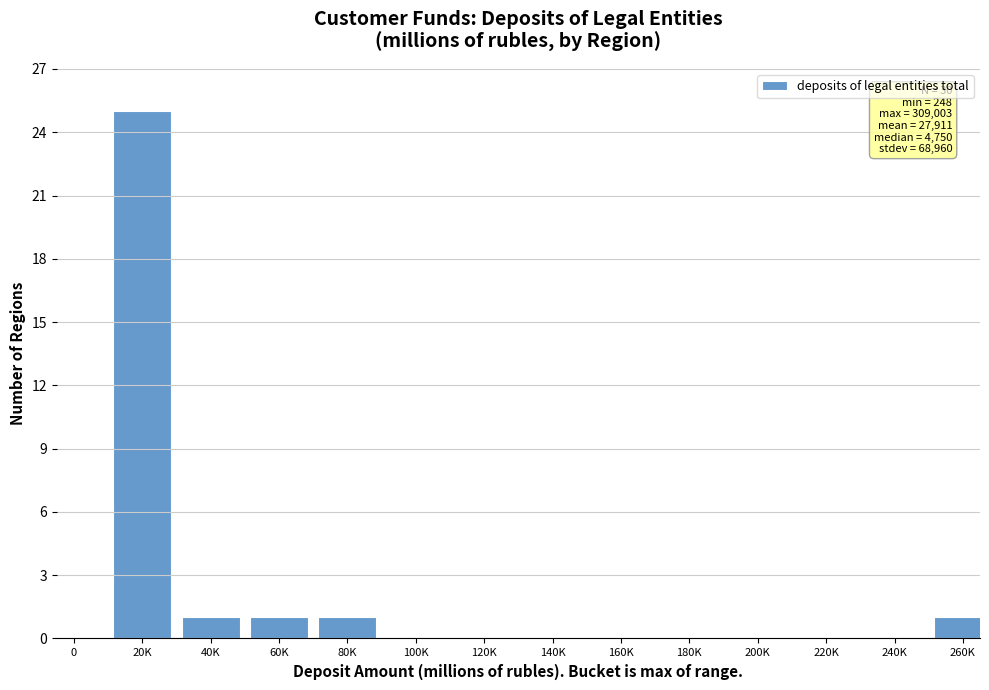

Reading right to left, transcribe all the data shown in this chart.

260K=1	240K=0	220K=0	200K=0	180K=0	160K=0	140K=0	120K=0	100K=0	80K=1	60K=1	40K=1	20K=25